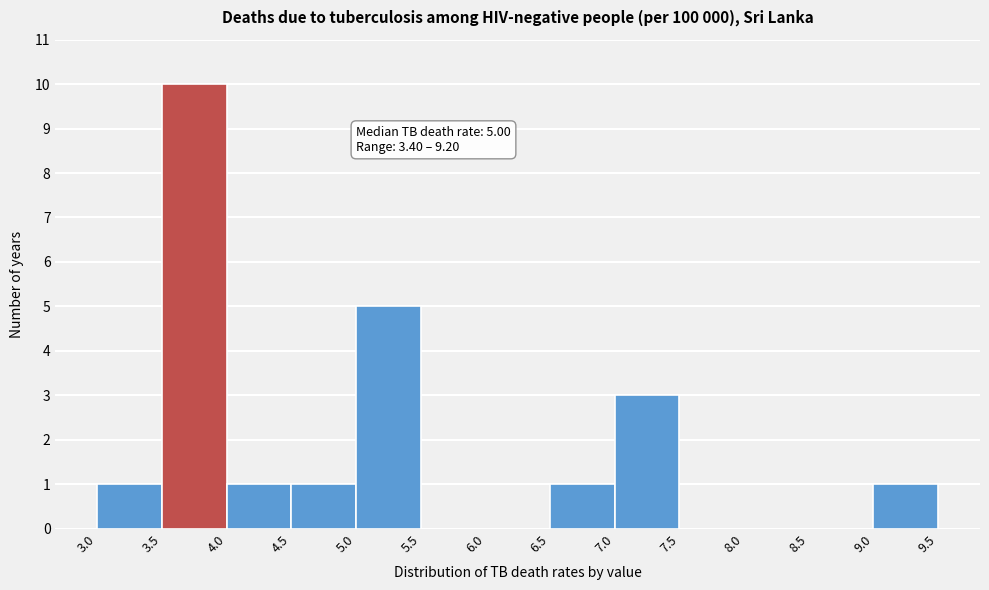

Which range on the x-axis has the tallest bar?

3.5 to 4.0